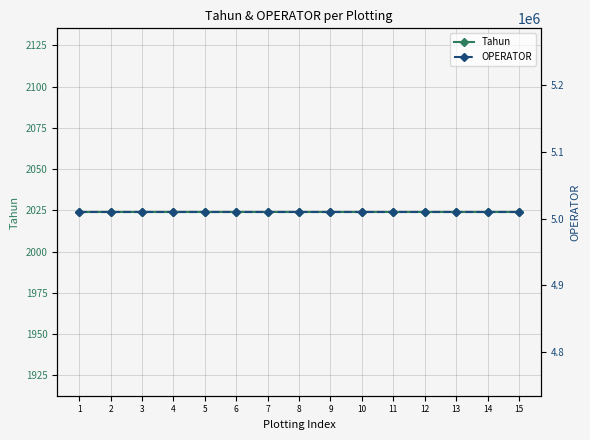

What is the total value across all series at 11?

5012170